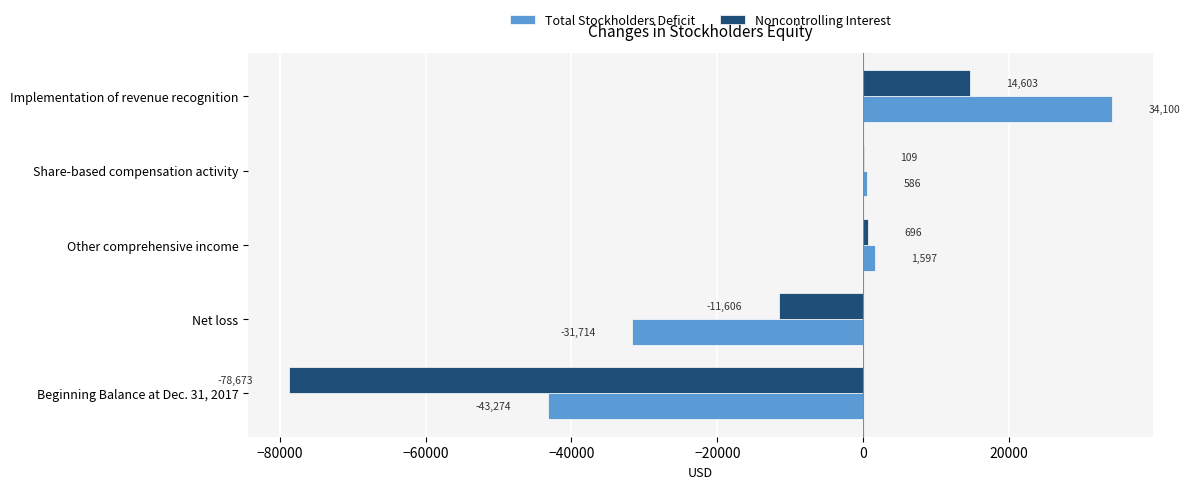

What is the sum of the Noncontrolling Interest values at Beginning Balance at Dec. 31, 2017 and Implementation of revenue recognition?

-64070